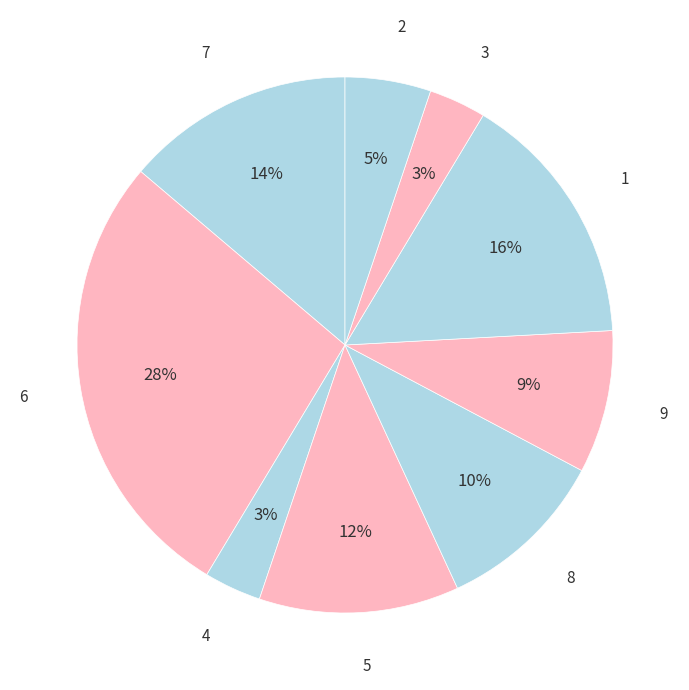

Which slice is the largest?

6